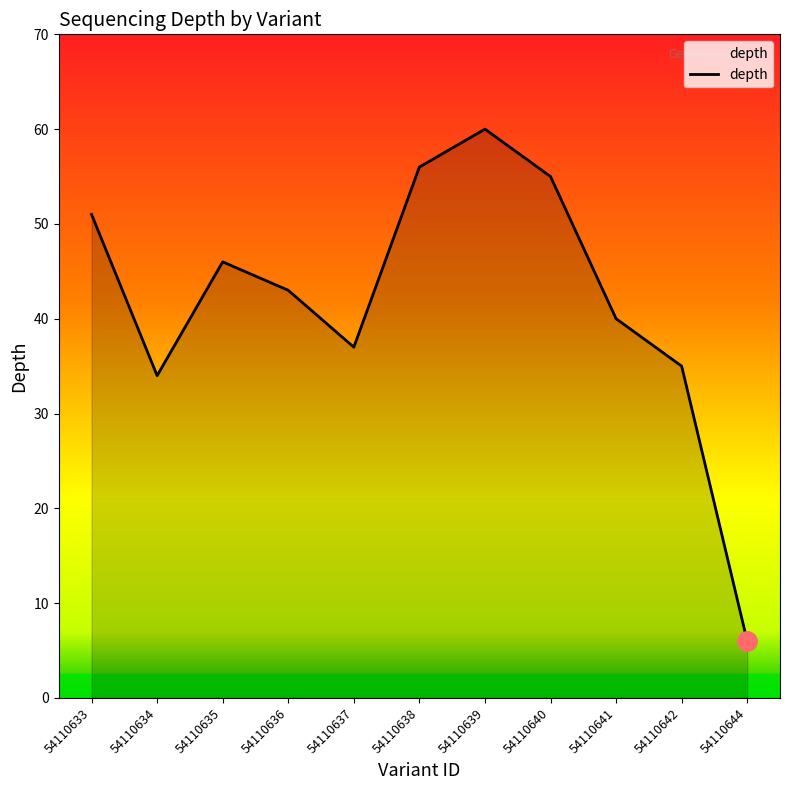

Is it true that the value at 54110633 is 51?

True